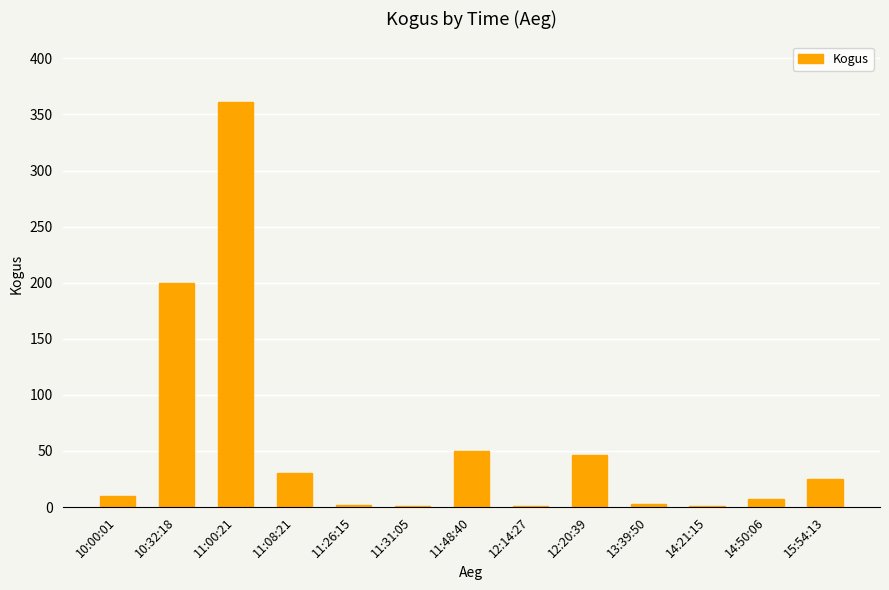

What is the change in value from 10:32:18 to 13:39:50?

-197